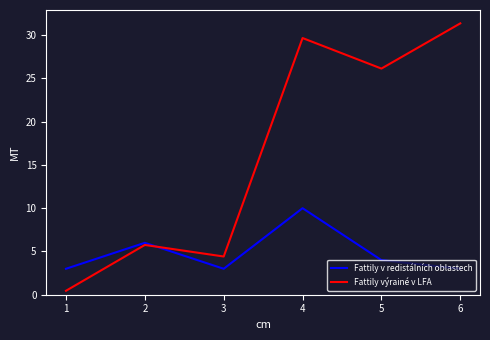

What is the lowest value of the Fattily výrainé v LFA series?

0.5